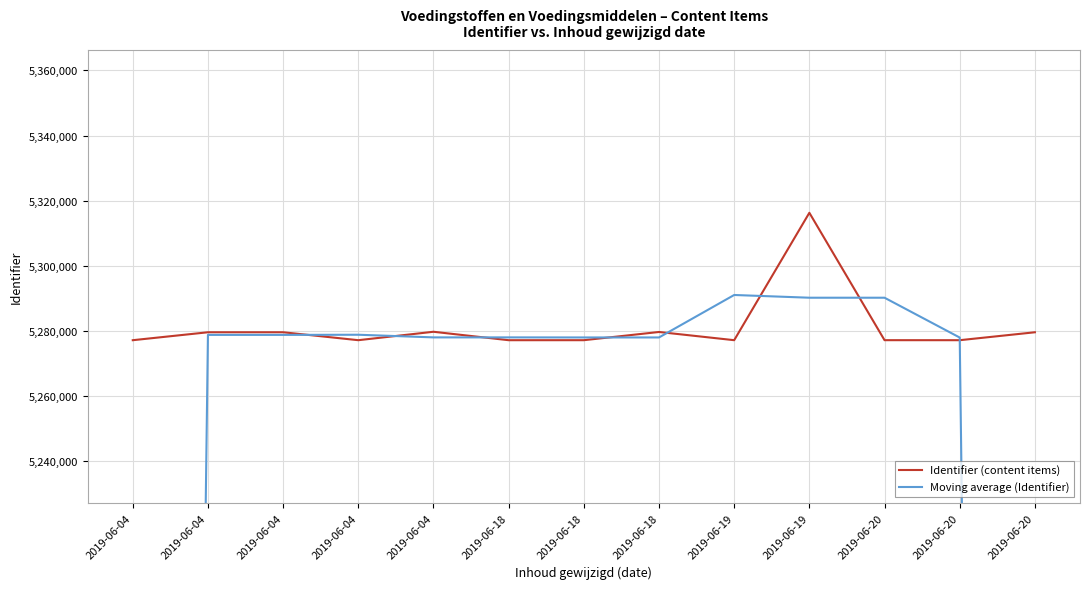

Reading left to right, extract all data points from this chart.

Identifier (content items): 2019-06-04=5277104.0	2019-06-04=5279542.0	2019-06-04=5279545.0	2019-06-04=5277107.0	2019-06-04=5279696.0	2019-06-18=5277103.0	2019-06-18=5277106.0	2019-06-18=5279631.0	2019-06-19=5277108.0	2019-06-19=5316260.0	2019-06-20=5277111.0	2019-06-20=5277105.0	2019-06-20=5279543.0
Moving average (Identifier): 2019-06-04=3518882.0	2019-06-04=5278730.3	2019-06-04=5278731.3	2019-06-04=5278782.7	2019-06-04=5277968.7	2019-06-18=5277968.3	2019-06-18=5277946.7	2019-06-18=5277948.3	2019-06-19=5290999.7	2019-06-19=5290159.7	2019-06-20=5290158.7	2019-06-20=5277919.7	2019-06-20=3518882.7